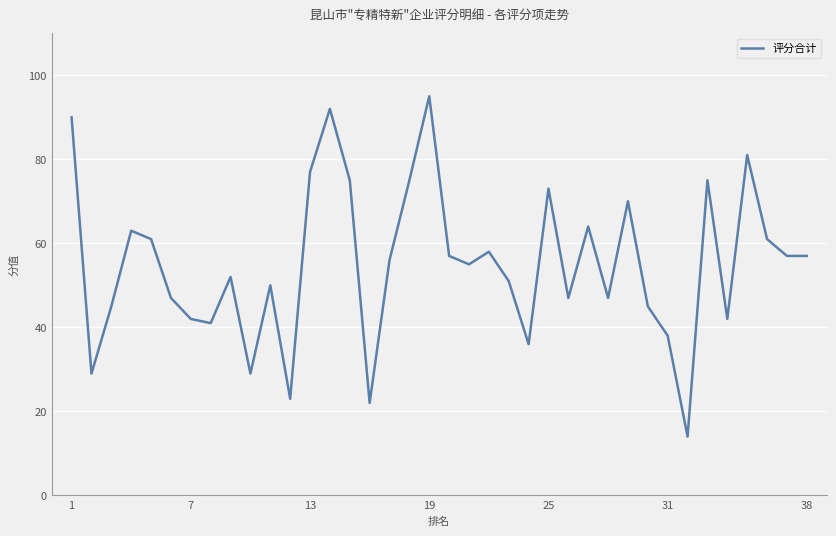

True or false: the data has more than 0 interior local peaks.

True